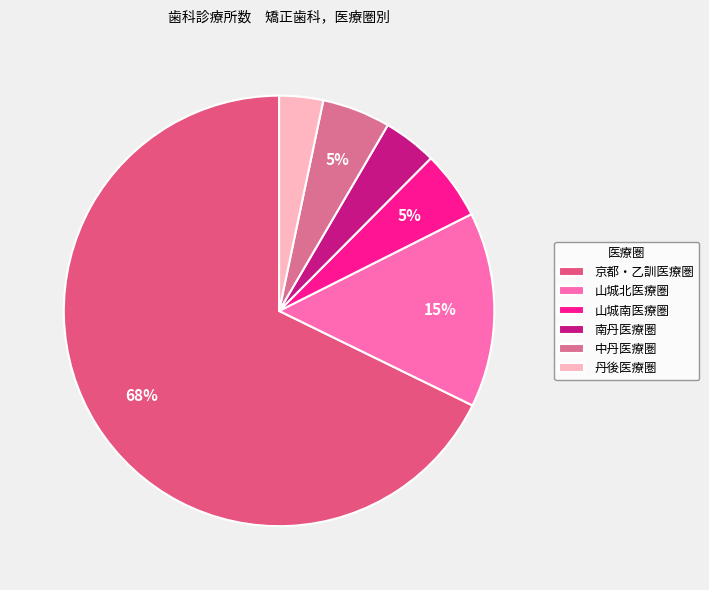

What percentage is NOT represented by 丹後医療圏?

96.7%